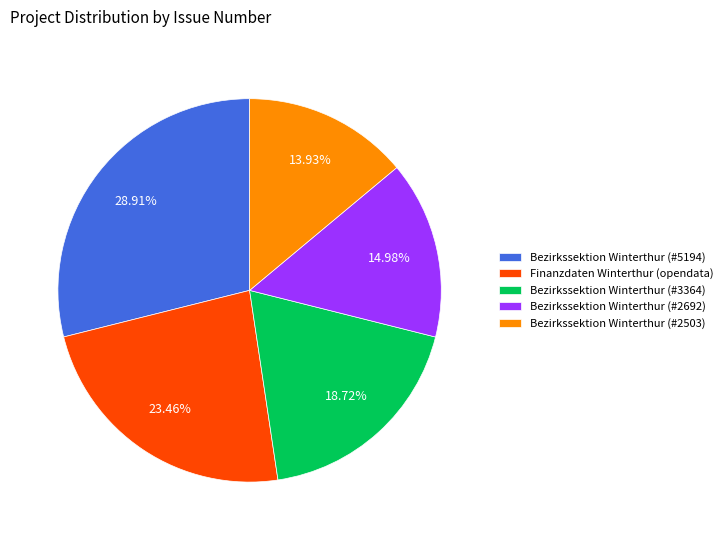

What is the smallest slice in the pie chart?

Bezirkssektion Winterthur (#2503)